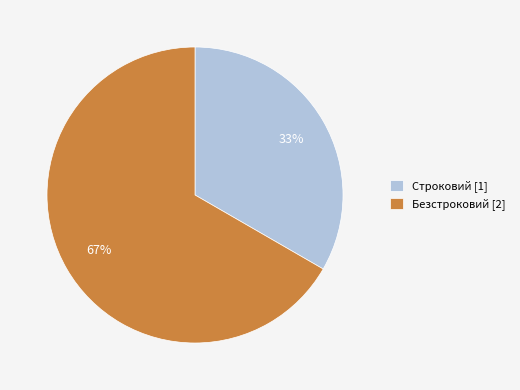

Approximately how many times larger is the value at Строковий compared to Безстроковий?

0.5